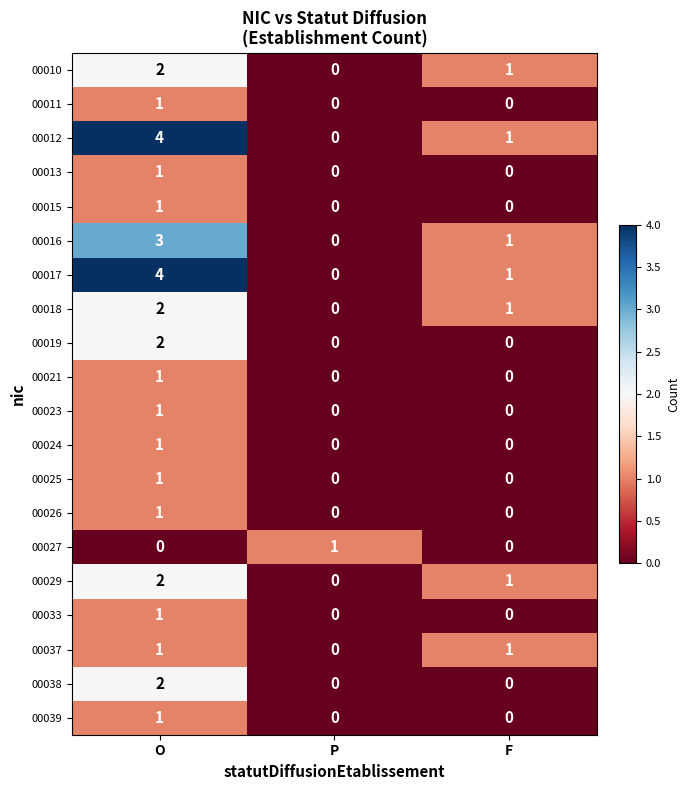

Is the value of 00013 at F greater than the value of 00010 at F?

No